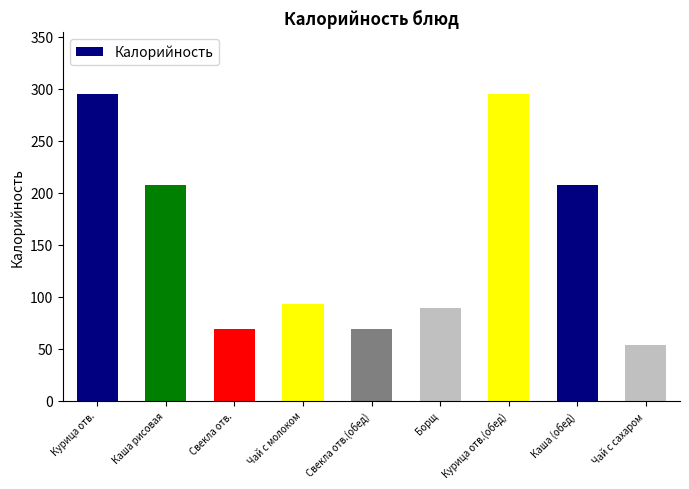

How many bars are there in total?

9